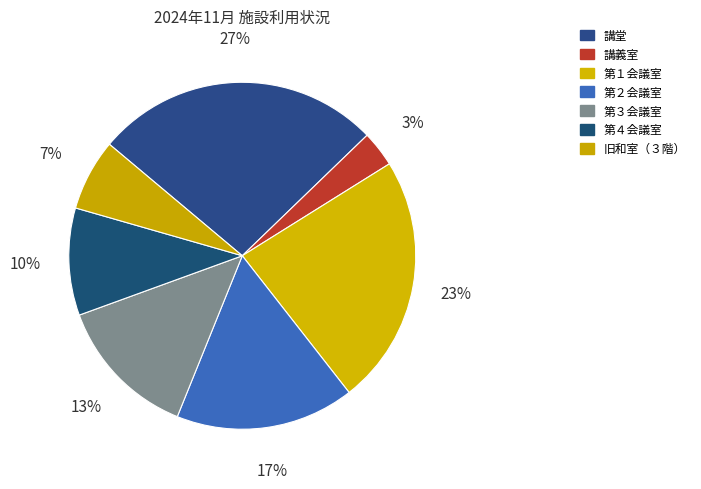

What is the total percentage of 第４会議室 and 講義室?

13.3%